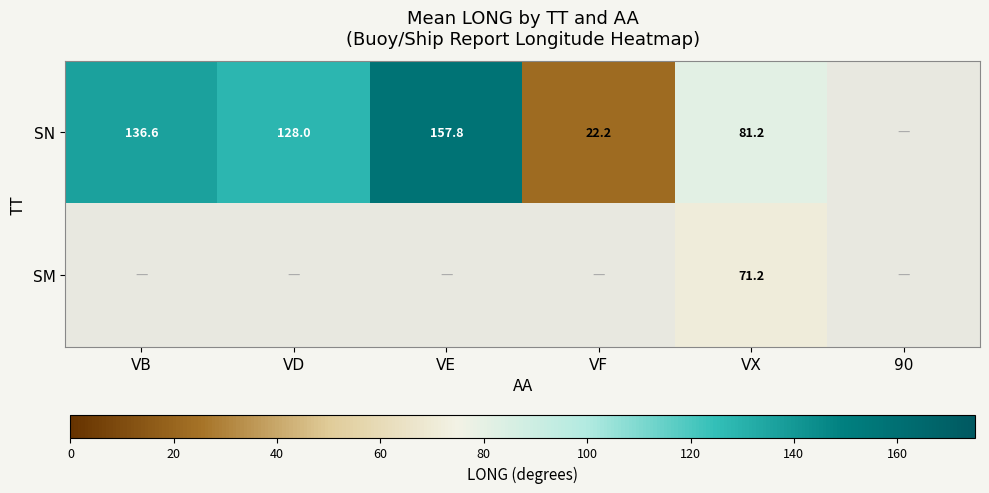

Rank the series at VX from highest to lowest value.

SN, SM